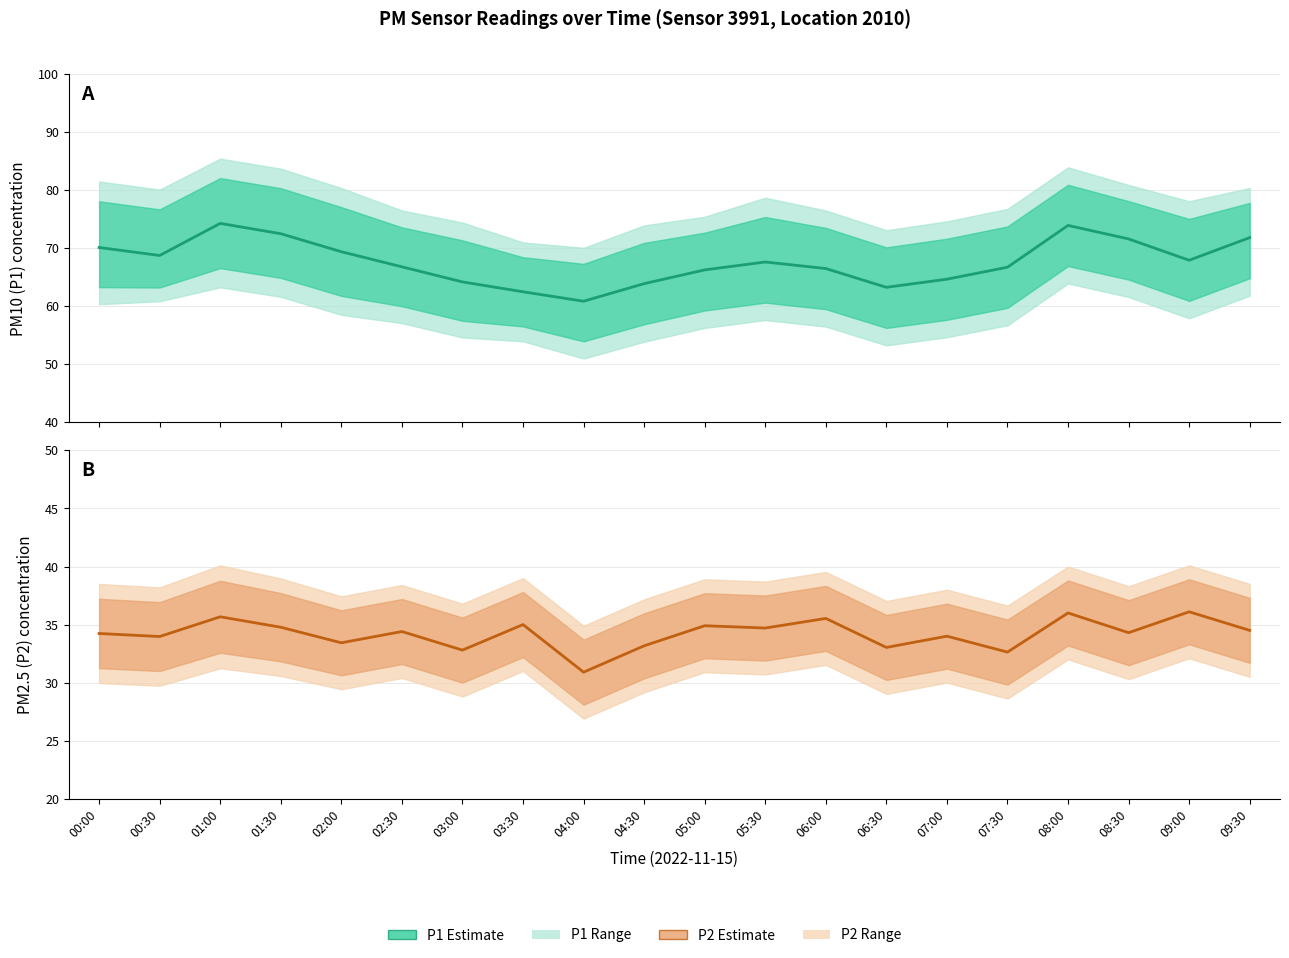

True or false: P2 estimate and P1 estimate intersect in this chart.

False